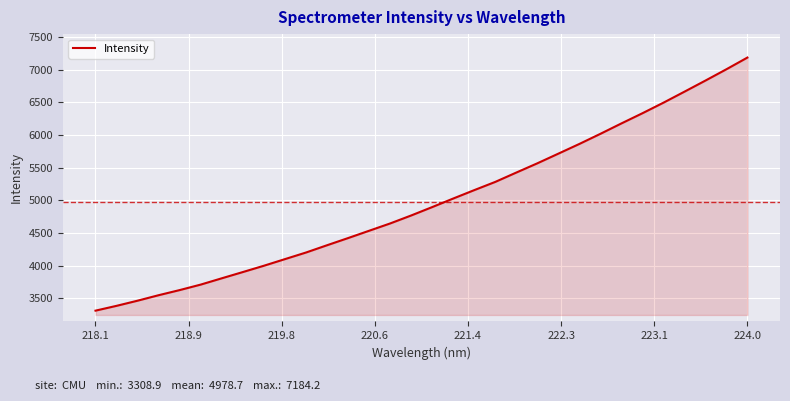

What is the greatest value displayed?

7184.2